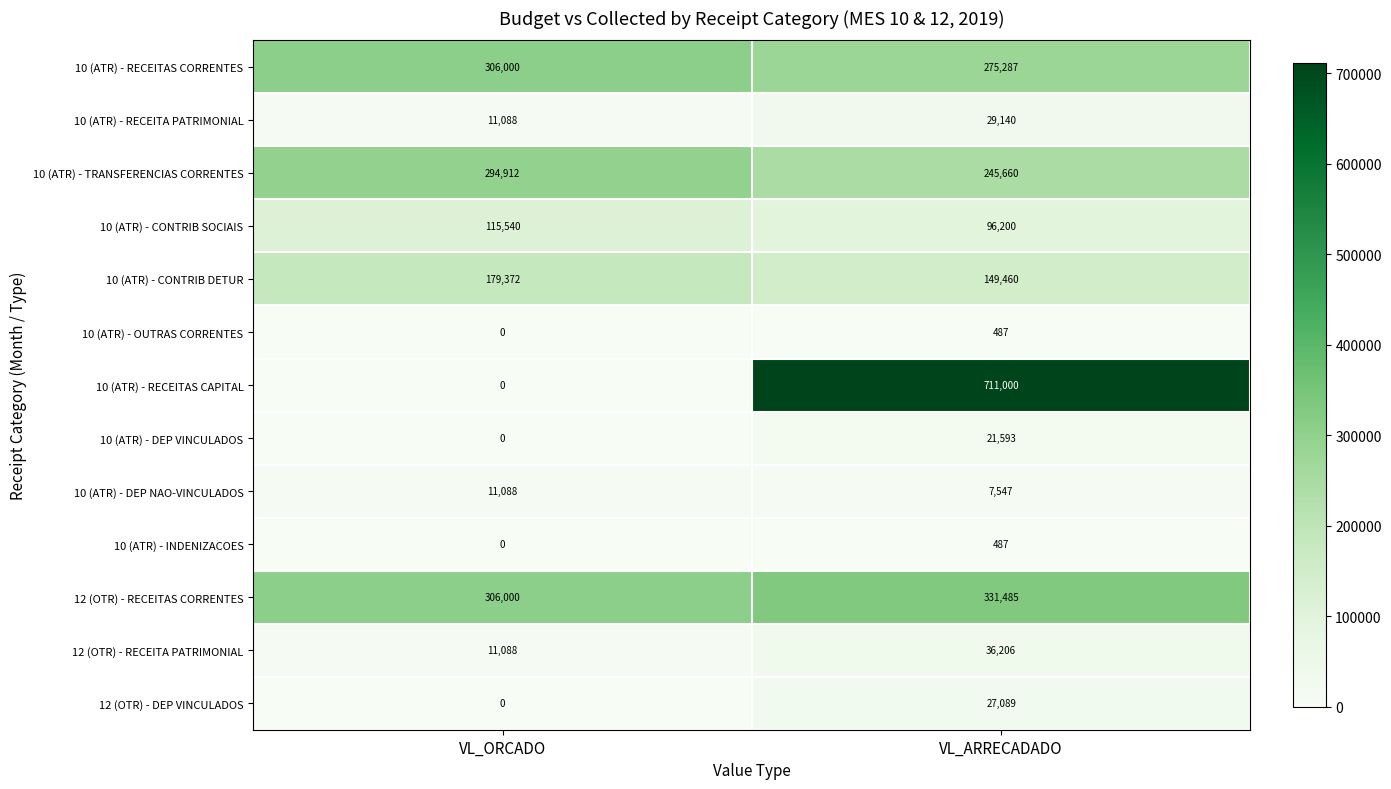

Is it true that 10 (ATR) - RECEITA PATRIMONIAL equals 29140 at VL_ARRECADADO?

True